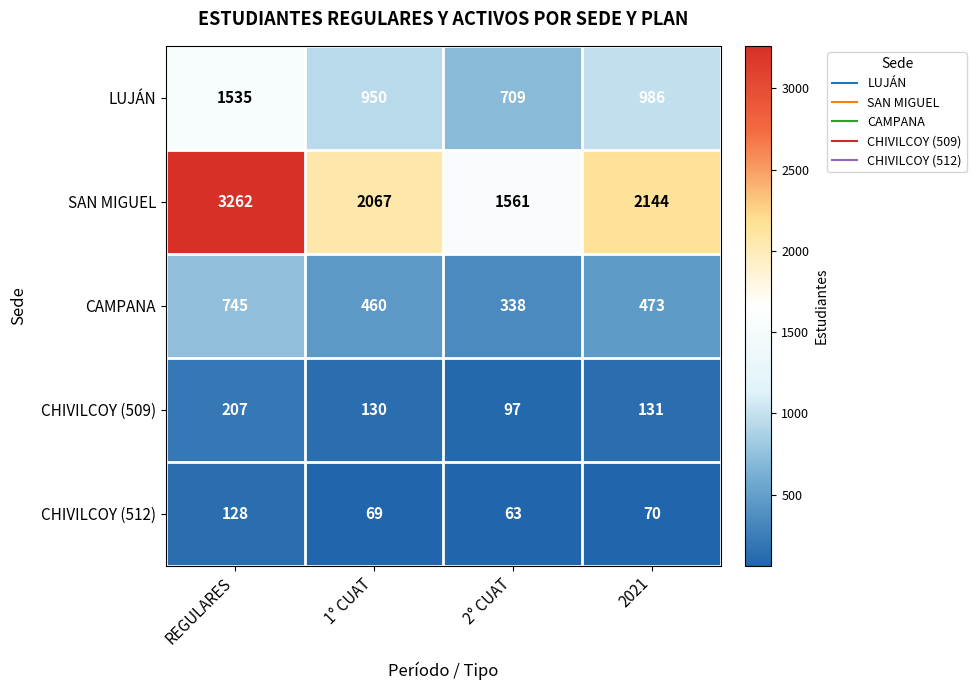

Reading left to right, what are all the values shown in this chart?

LUJÁN: 1535	950	709	986
SAN MIGUEL: 3262	2067	1561	2144
CAMPANA: 745	460	338	473
CHIVILCOY (509): 207	130	97	131
CHIVILCOY (512): 128	69	63	70